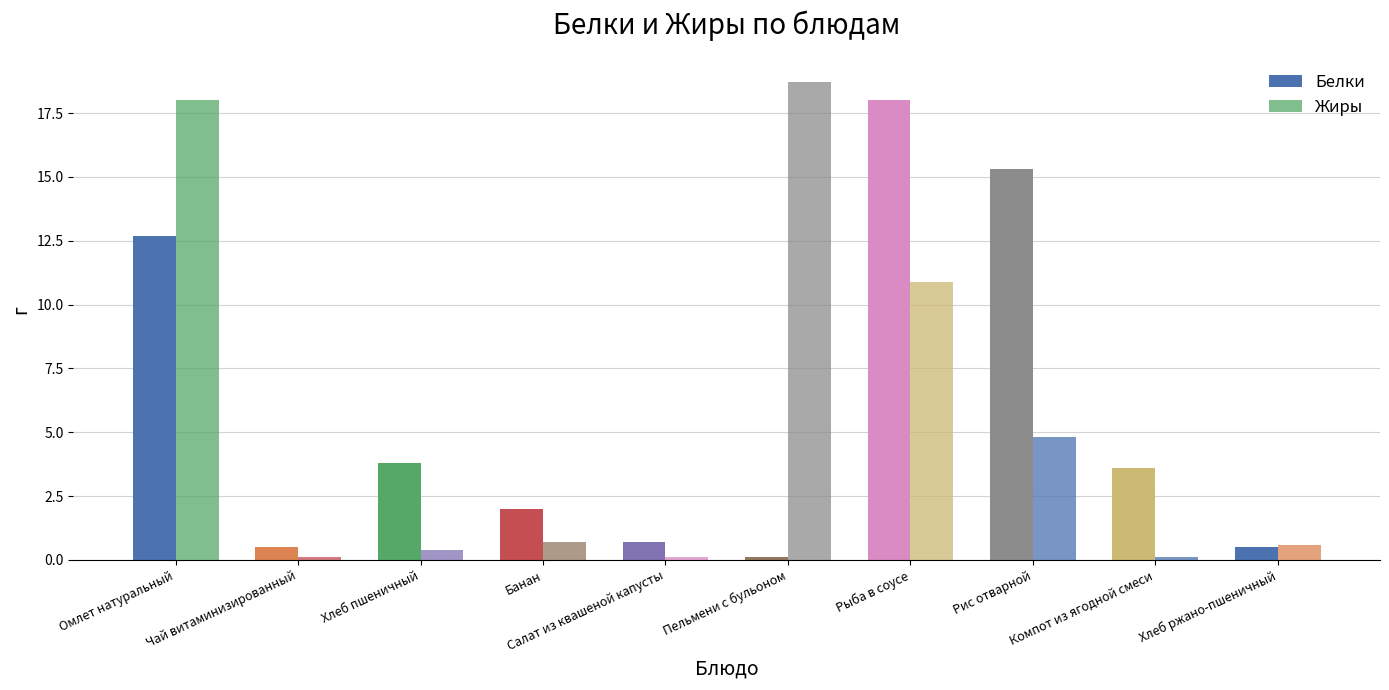

Does the chart contain any negative values?

No